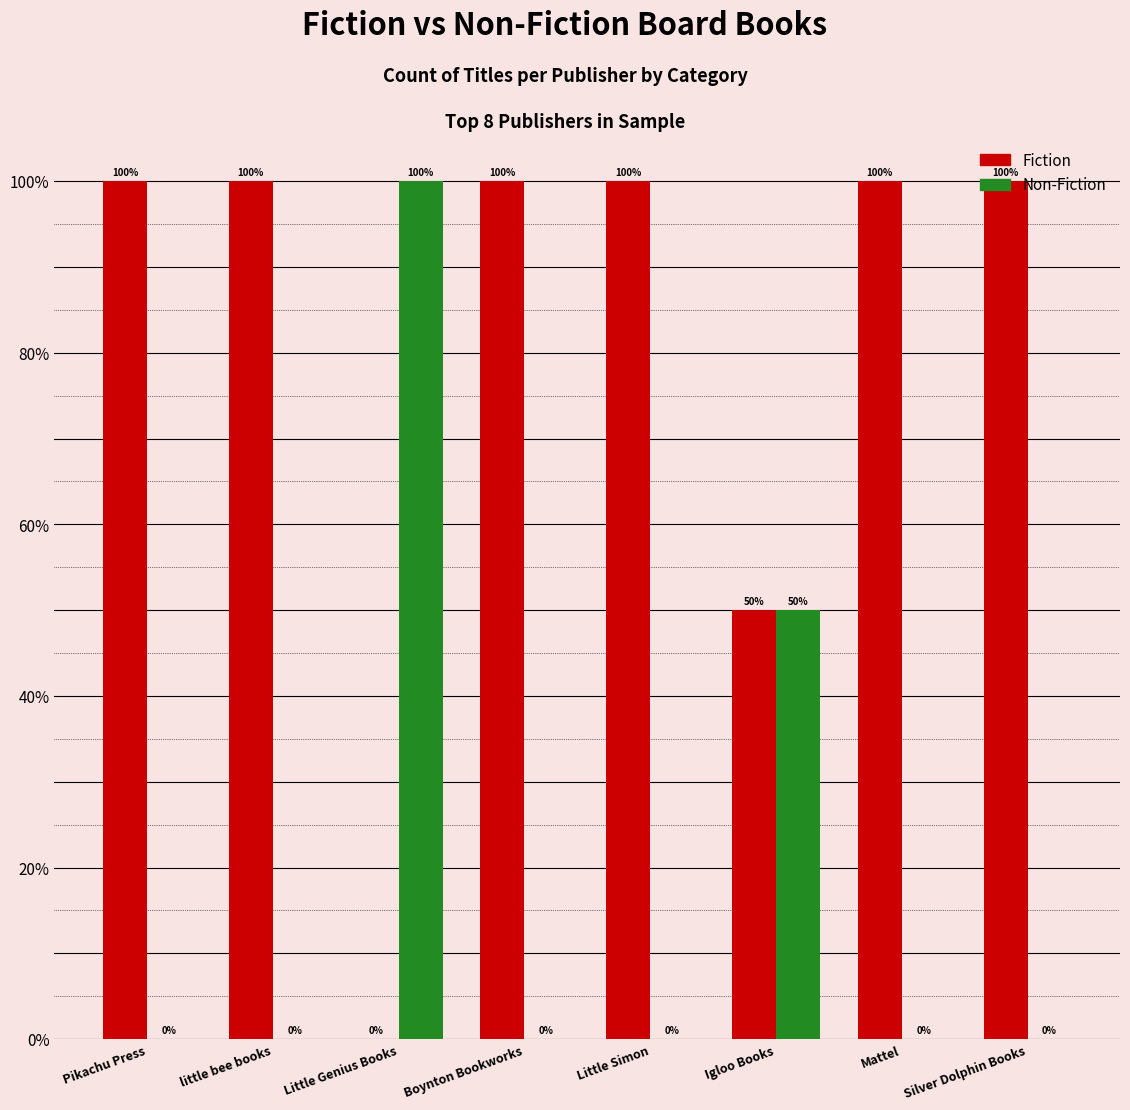

Reading right to left, transcribe all the data shown in this chart.

Fiction: 1.0	1.0	0.5	1.0	1.0	0.0	1.0	1.0
Non-Fiction: 0.0	0.0	0.5	0.0	0.0	1.0	0.0	0.0